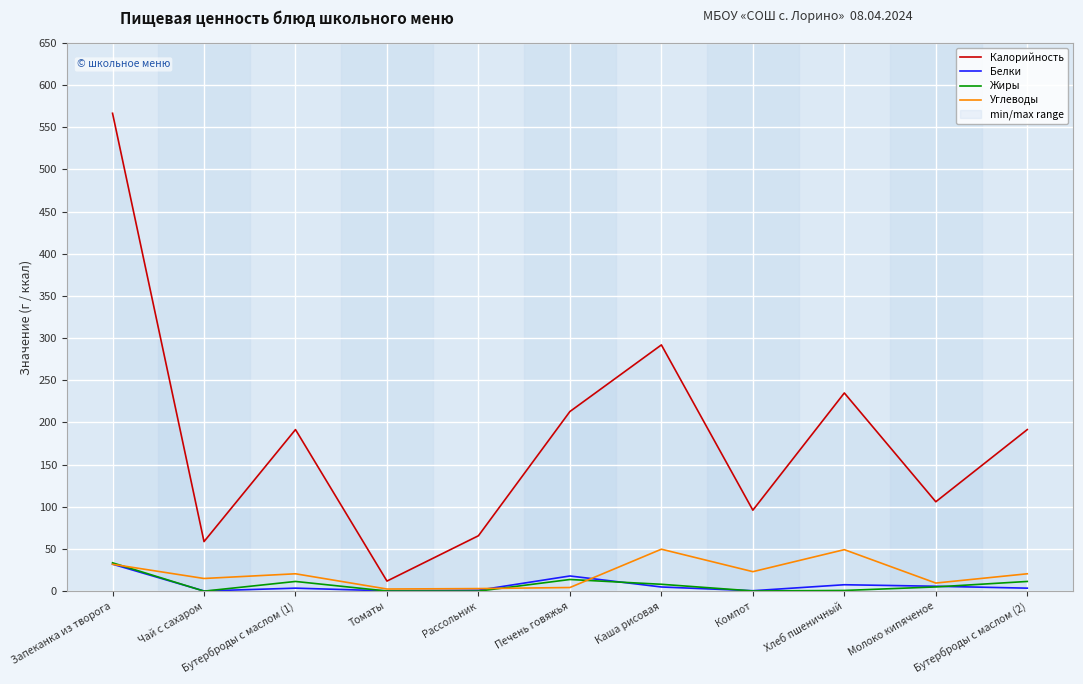

Where is Калорийность nearest to the value 289?

Каша рисовая